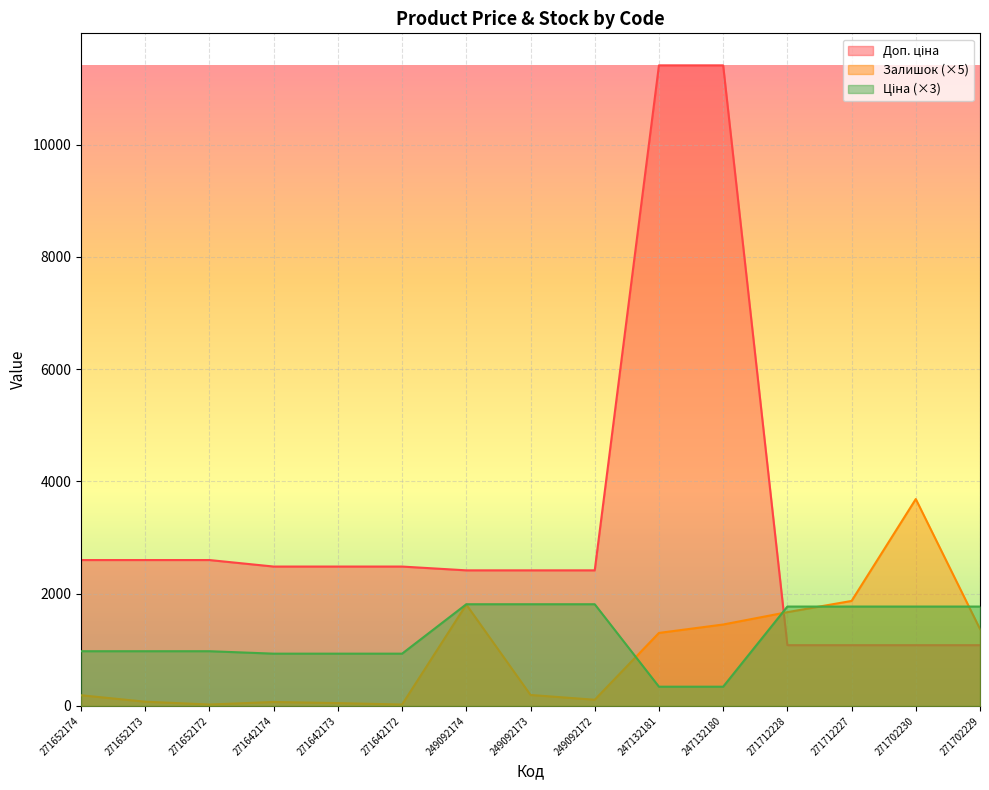

How many intersections are there between Залишок and Ціна?

4